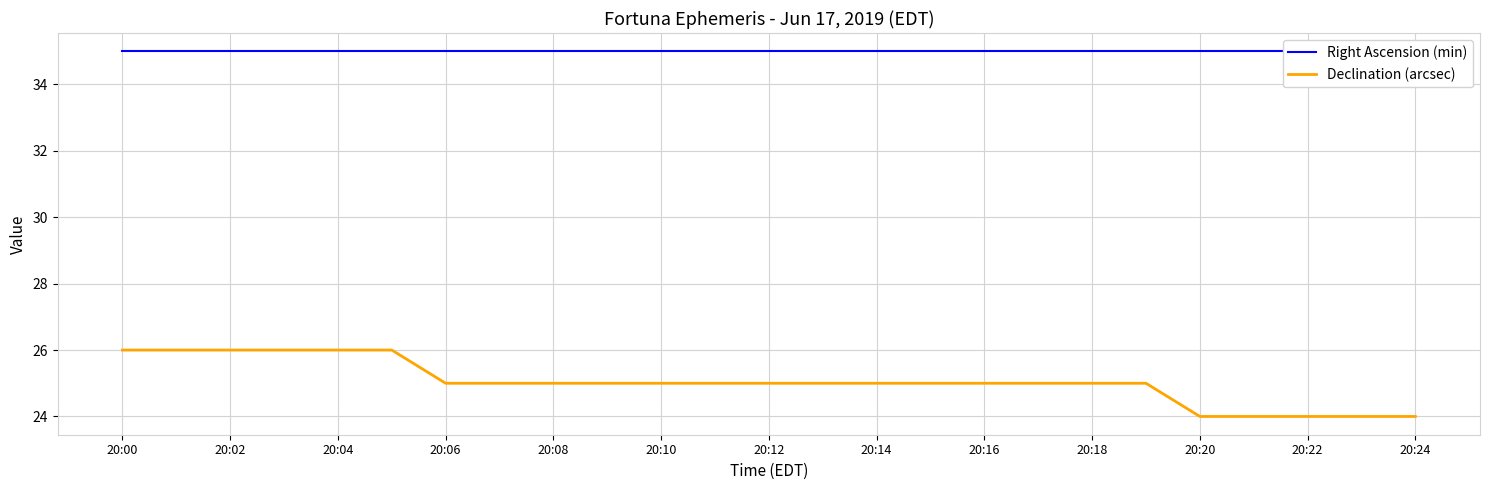

What is the value of the Declination (arcsec) point at the 5th from the left?

26